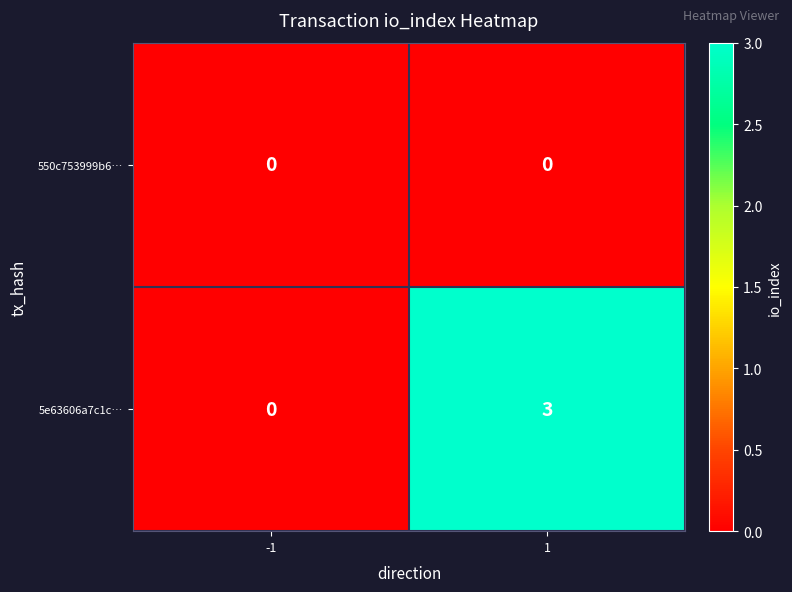

At which category does the chart reach its peak across all series?

1